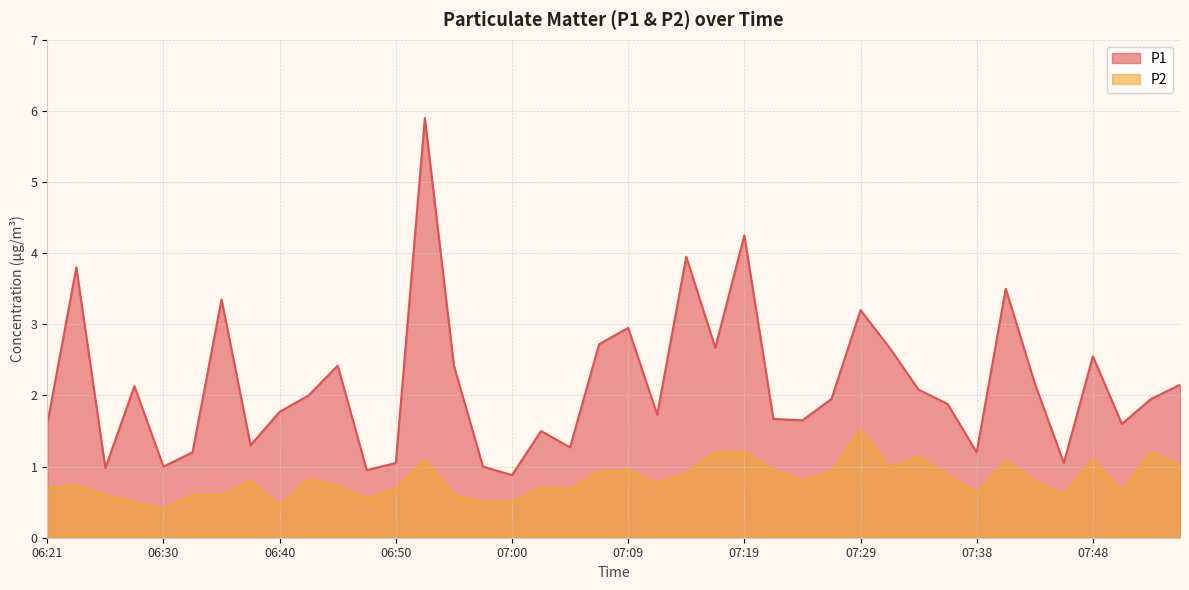

What is the total value across all series at 07:38?

1.8